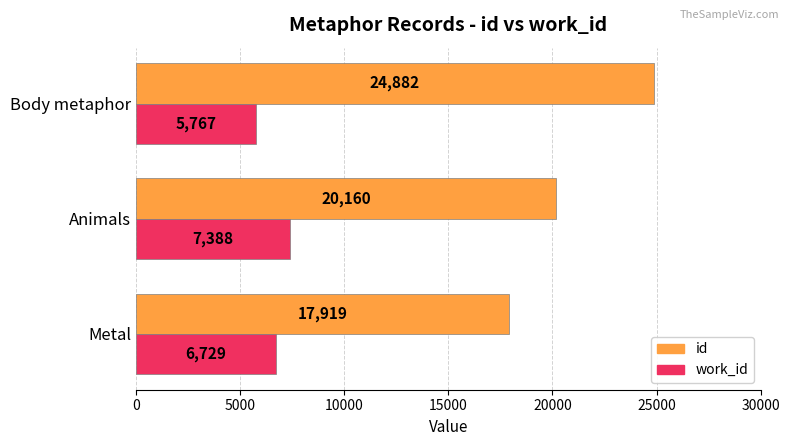

What is the approximate value of work_id at Metal, to the nearest 100?

6700